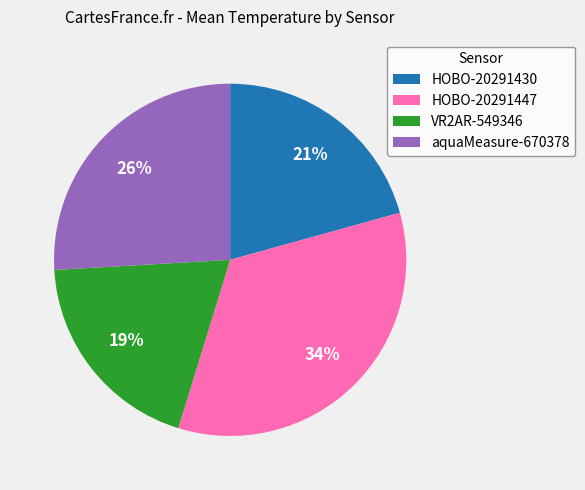

True or false: HOBO-20291447 accounts for 48% of the total.

False